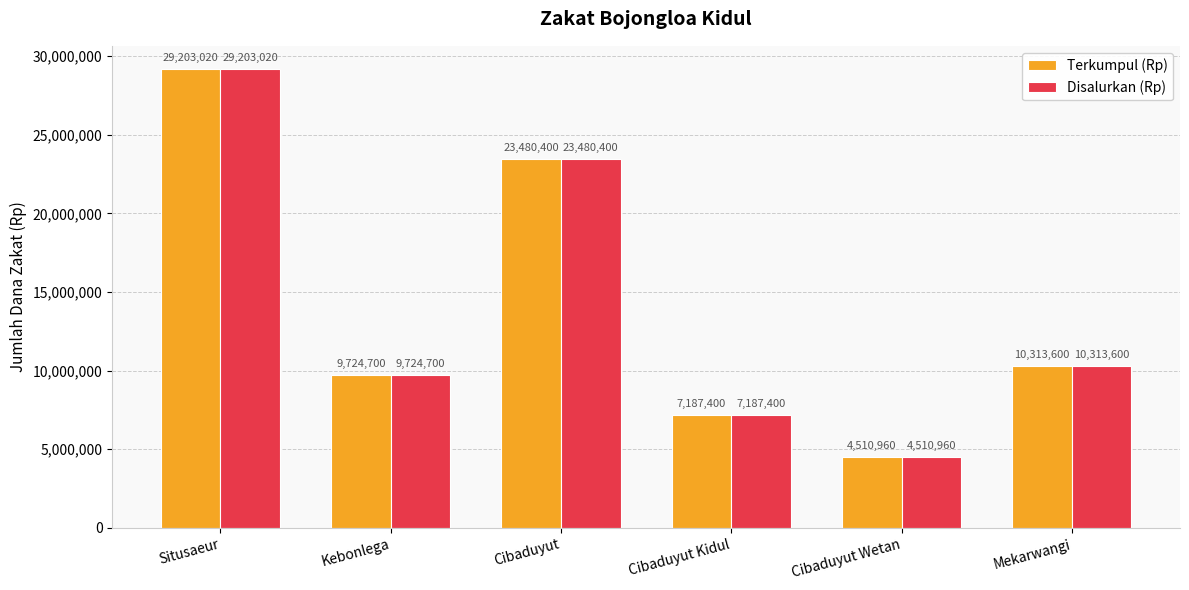

The Terkumpul (Rp) series shows 35397736 at Cibaduyut. True or false?

False